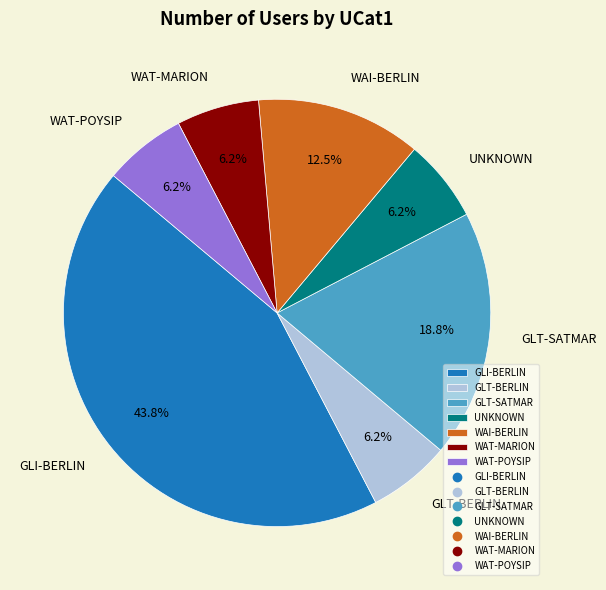

What is the ratio of the value at GLT-BERLIN to the value at WAI-BERLIN?

0.5